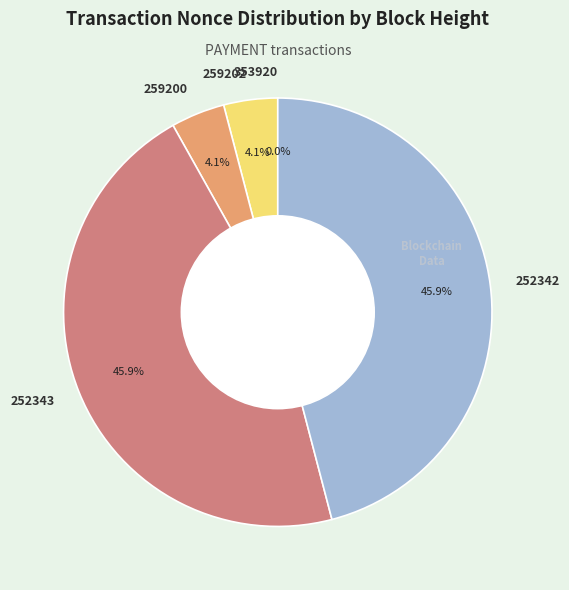

What percentage is the 259200 slice, to the nearest percent?

4%